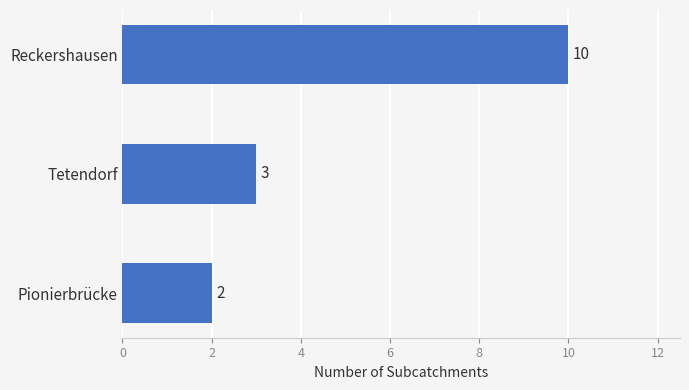

At which label is the value closest to 6?

Tetendorf